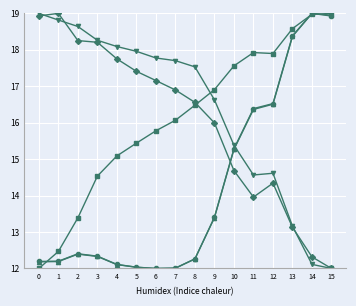

What is the difference between the highest and lowest values at 3?

5.9